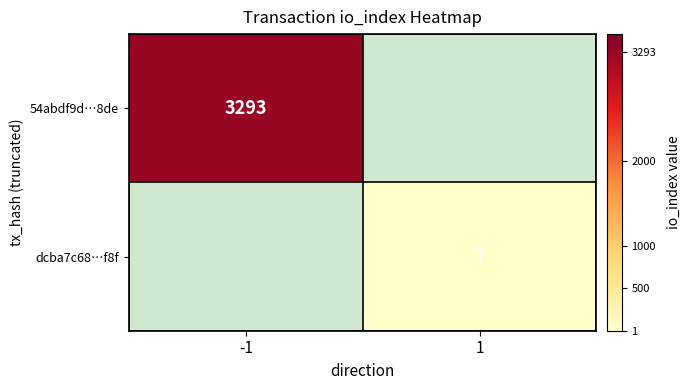

The value of 54abdf9d…8de at -1 is 5438. True or false?

False